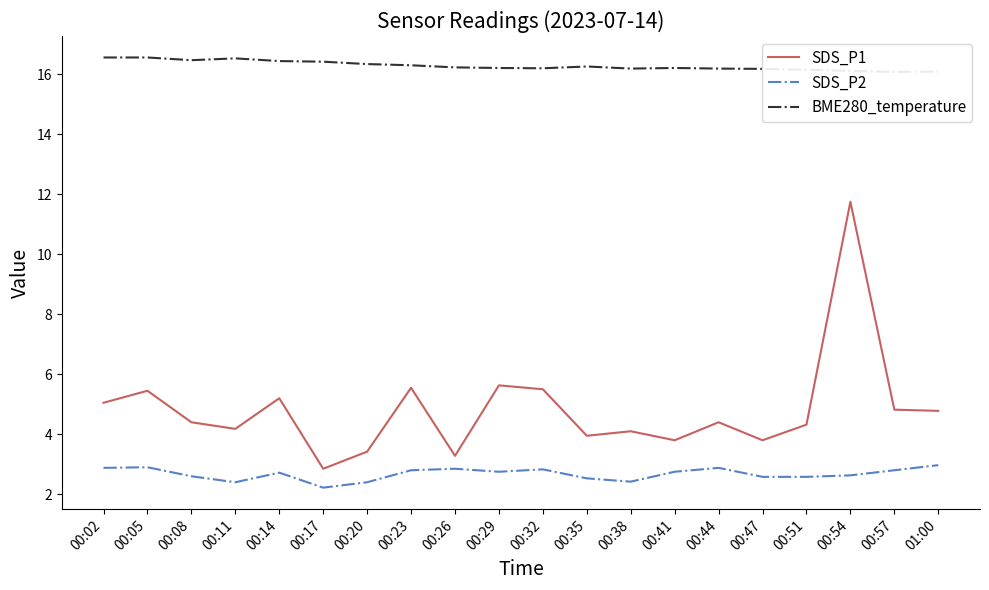

Reading left to right, what are all the values shown in this chart?

SDS_P1: 00:02=5.0	00:05=5.5	00:08=4.4	00:11=4.2	00:14=5.2	00:17=2.9	00:20=3.4	00:23=5.5	00:26=3.3	00:29=5.6	00:32=5.5	00:35=4.0	00:38=4.1	00:41=3.8	00:44=4.4	00:47=3.8	00:51=4.3	00:54=11.8	00:57=4.8	01:00=4.8
SDS_P2: 00:02=2.9	00:05=2.9	00:08=2.6	00:11=2.4	00:14=2.7	00:17=2.2	00:20=2.4	00:23=2.8	00:26=2.9	00:29=2.8	00:32=2.8	00:35=2.5	00:38=2.4	00:41=2.8	00:44=2.9	00:47=2.6	00:51=2.6	00:54=2.6	00:57=2.8	01:00=3.0
BME280_temperature: 00:02=16.6	00:05=16.6	00:08=16.5	00:11=16.5	00:14=16.4	00:17=16.4	00:20=16.3	00:23=16.3	00:26=16.2	00:29=16.2	00:32=16.2	00:35=16.3	00:38=16.2	00:41=16.2	00:44=16.2	00:47=16.2	00:51=16.1	00:54=16.1	00:57=16.1	01:00=16.1